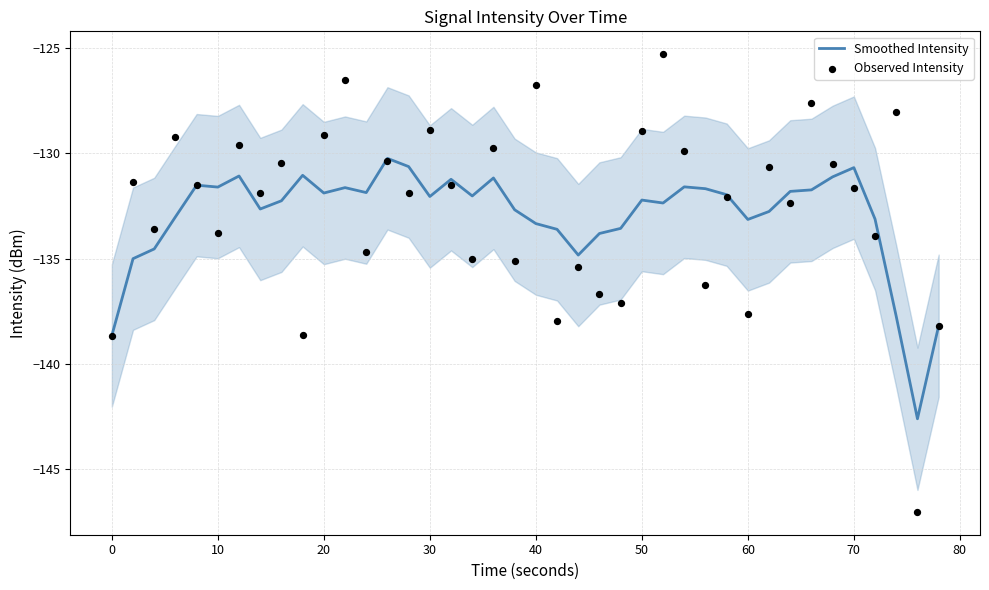

True or false: Smoothed Intensity has a value of -192.4 at 10.

False